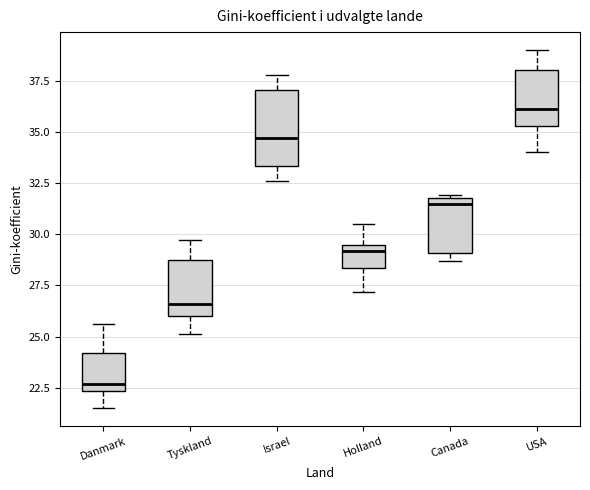

Which box is the tallest, from its lower edge to its upper edge?

Israel